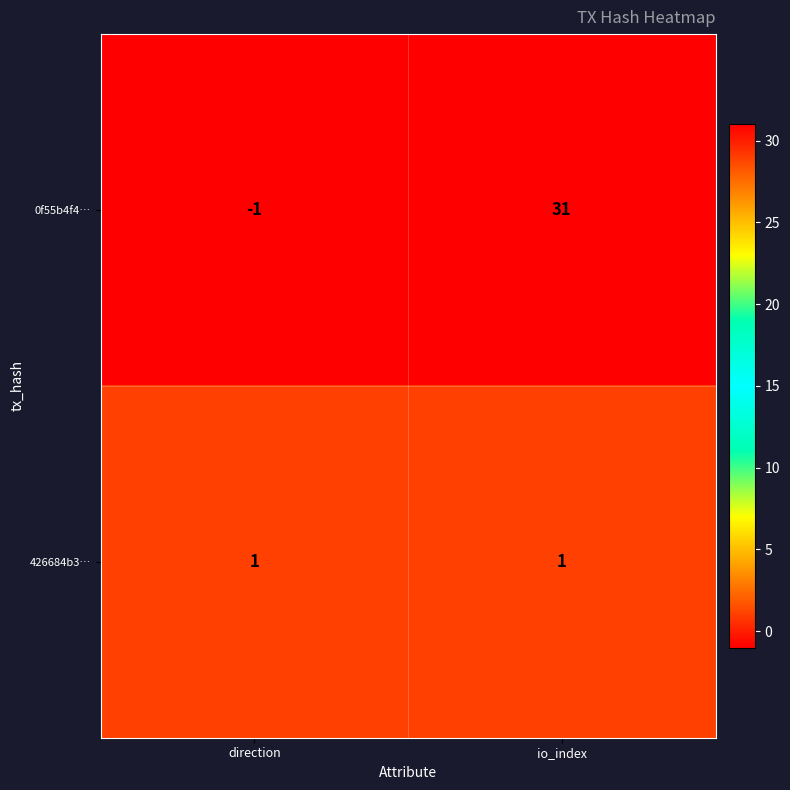

The 0f55b4f4… series shows -1 at direction. True or false?

True